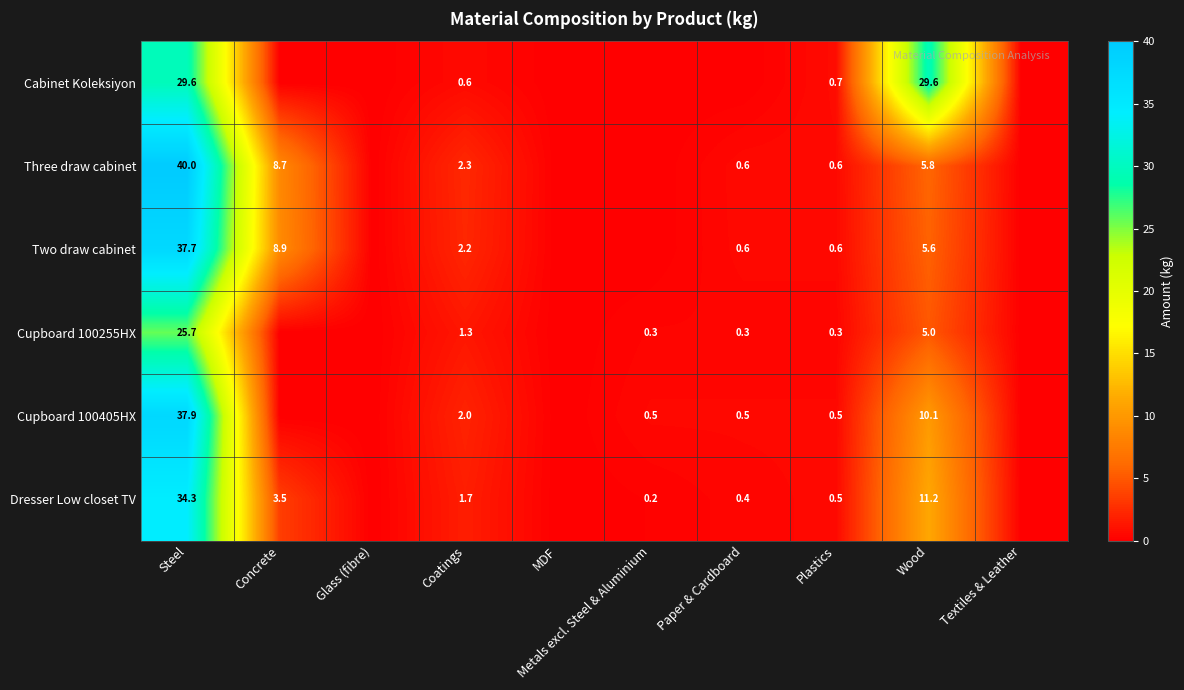

At which category does the chart reach its peak across all series?

Steel